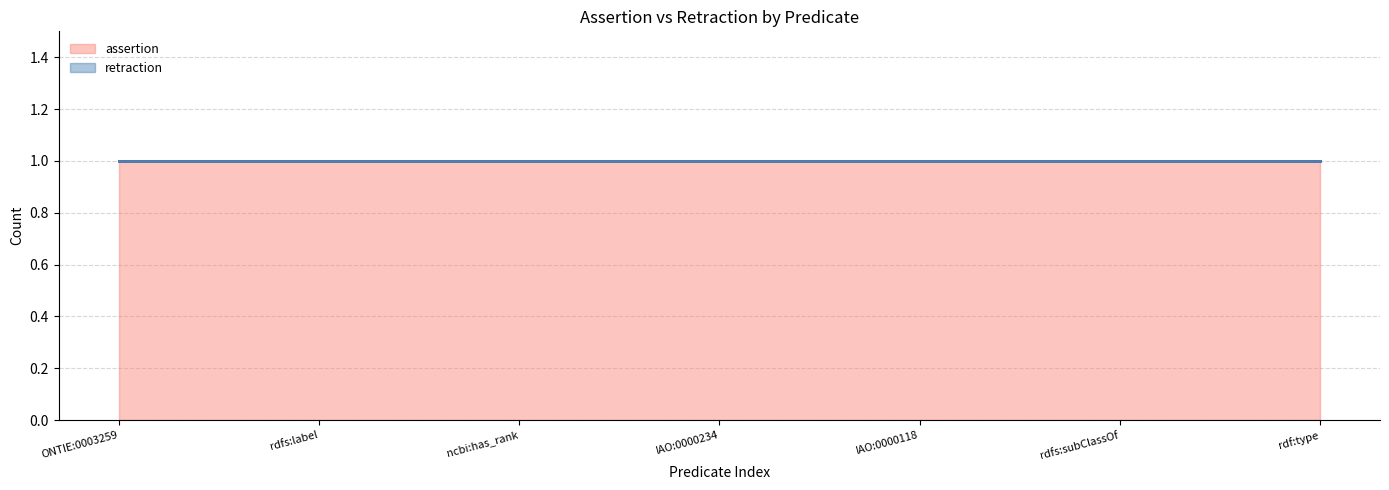

True or false: assertion has more than 2 points higher than both neighbors.

False